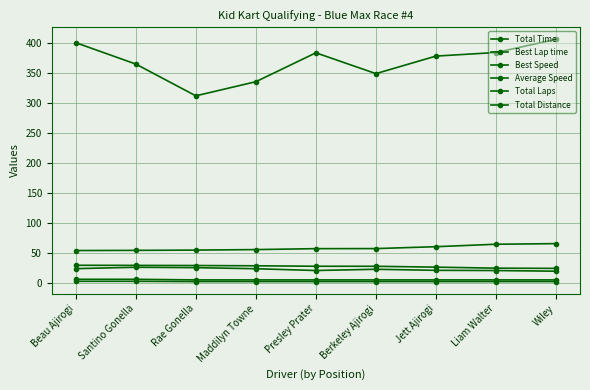

Rank the series at Maddilyn Towne from highest to lowest value.

Total Time, Best Lap time, Best Speed, Average Speed, Total Laps, Total Distance